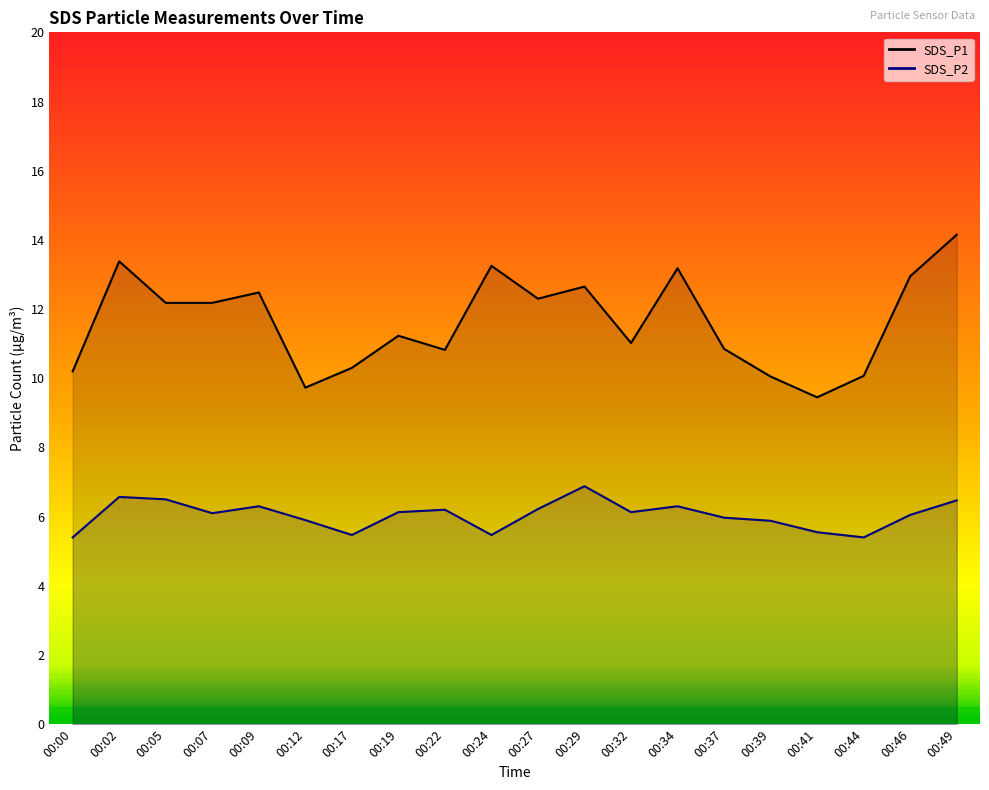

Rank the series at 00:27 from lowest to highest value.

SDS_P2, SDS_P1